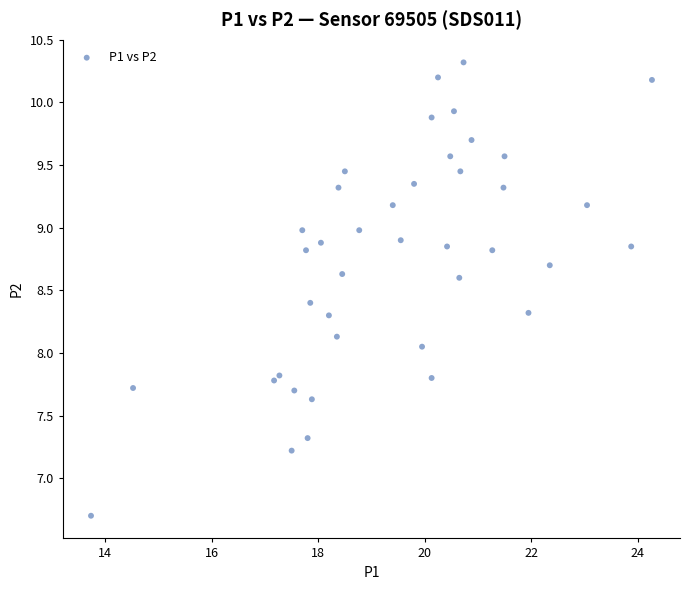

What is the range of X values (max minus min)?

10.5